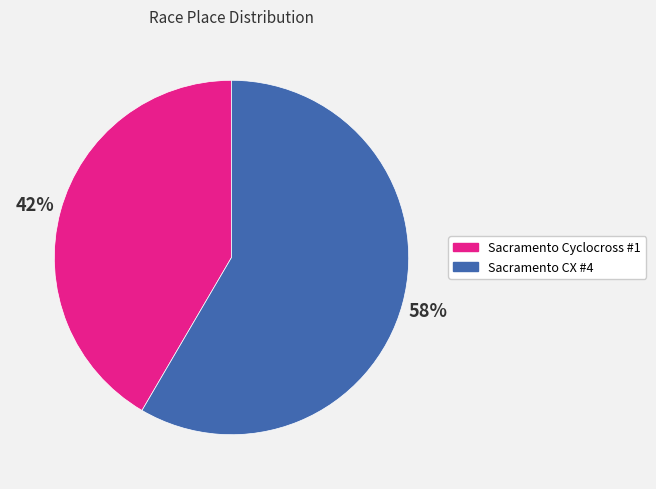

To the nearest percent, what portion does Sacramento CX #4 represent?

58%